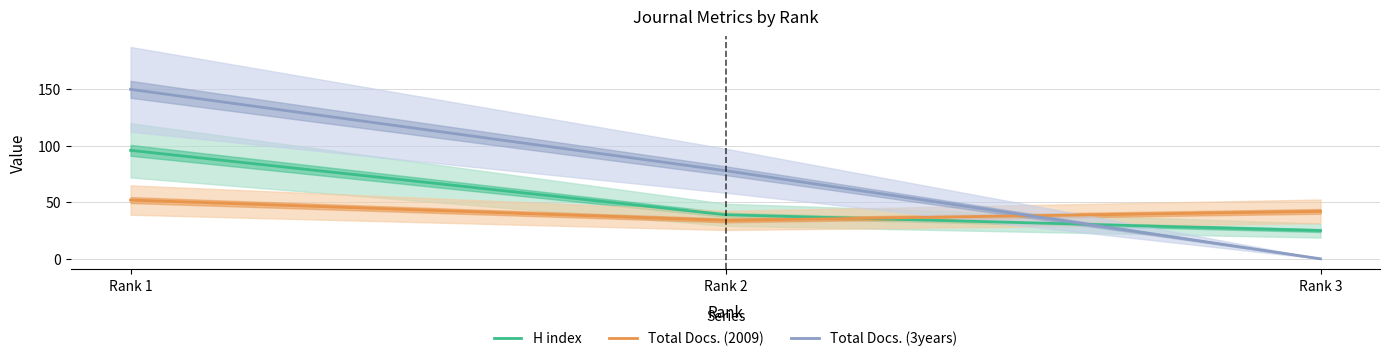

What is the spread (max minus min) of values at Rank 1?

98